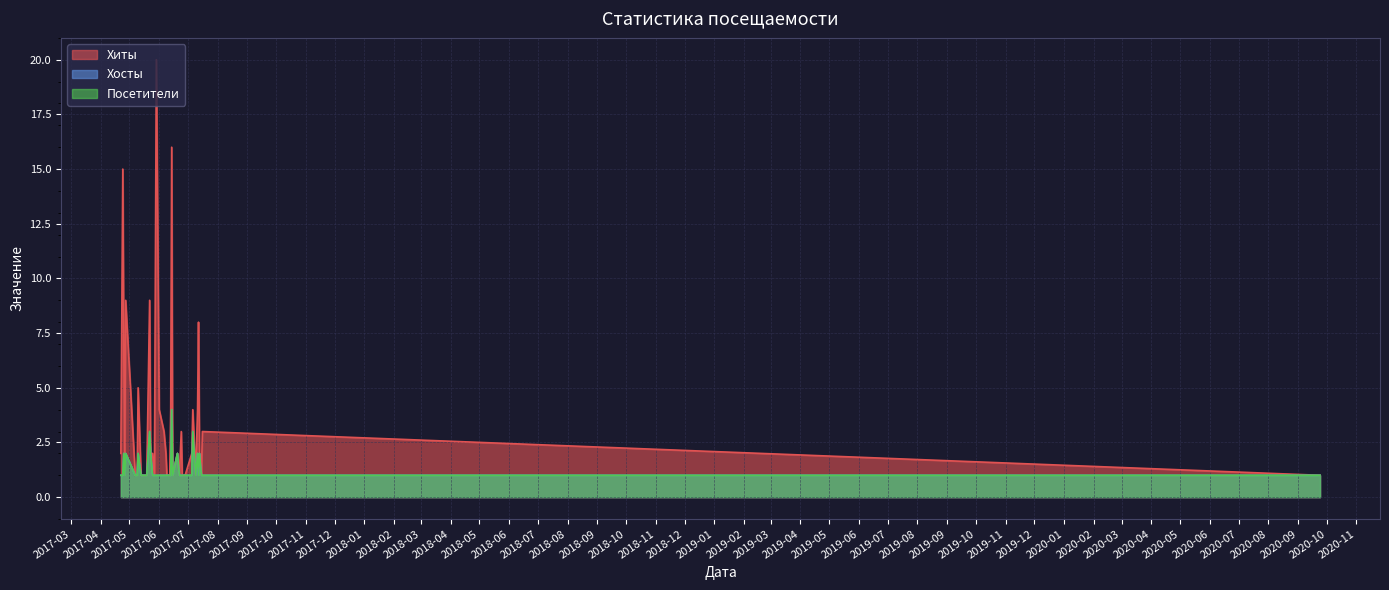

What is the value of the Хиты point at the 21st from the left?

1